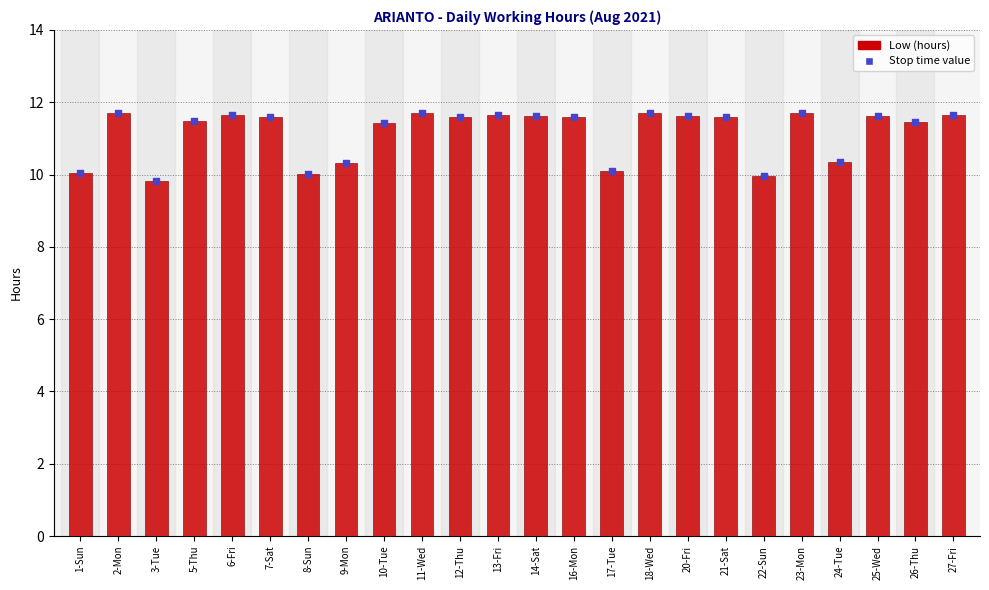

Which series contains the lowest Y value?

Low (hours)